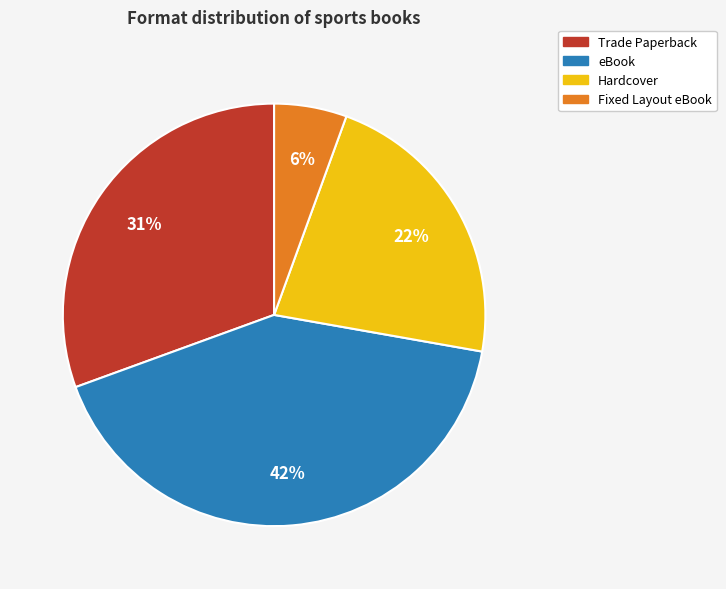

Which slice is the largest?

eBook